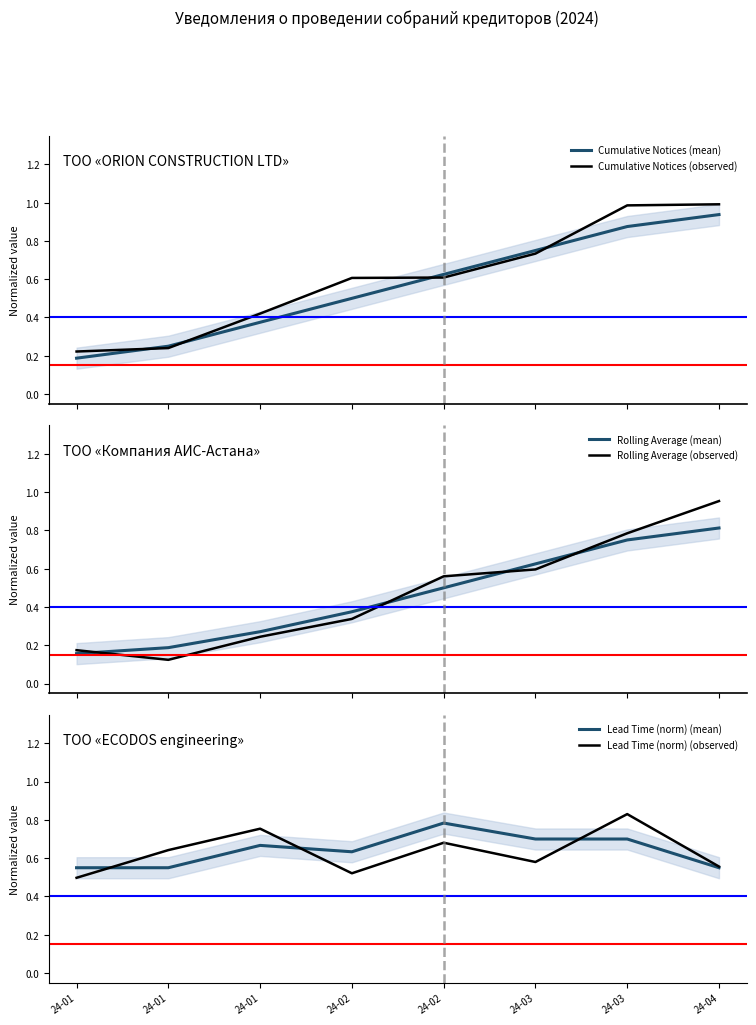

Which series has the largest range (max minus min)?

Rolling Average (observed)